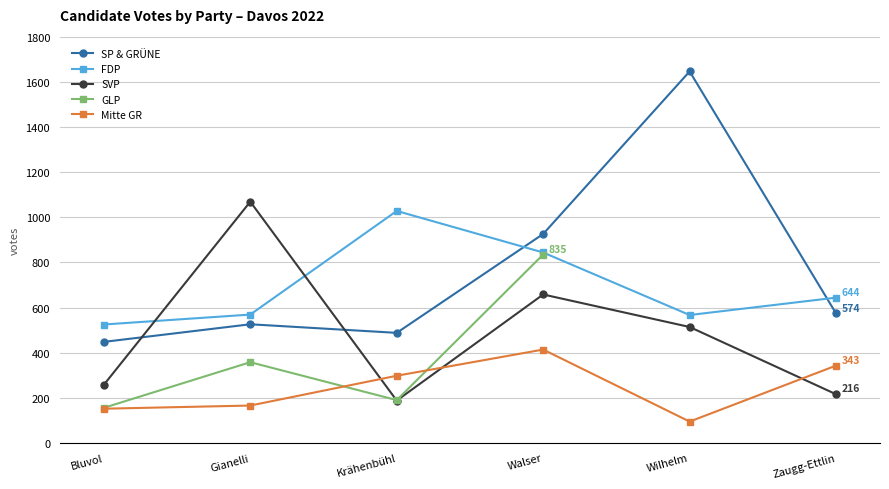

Between which two adjacent categories do FDP and SVP first intersect?

Bluvol and Gianelli